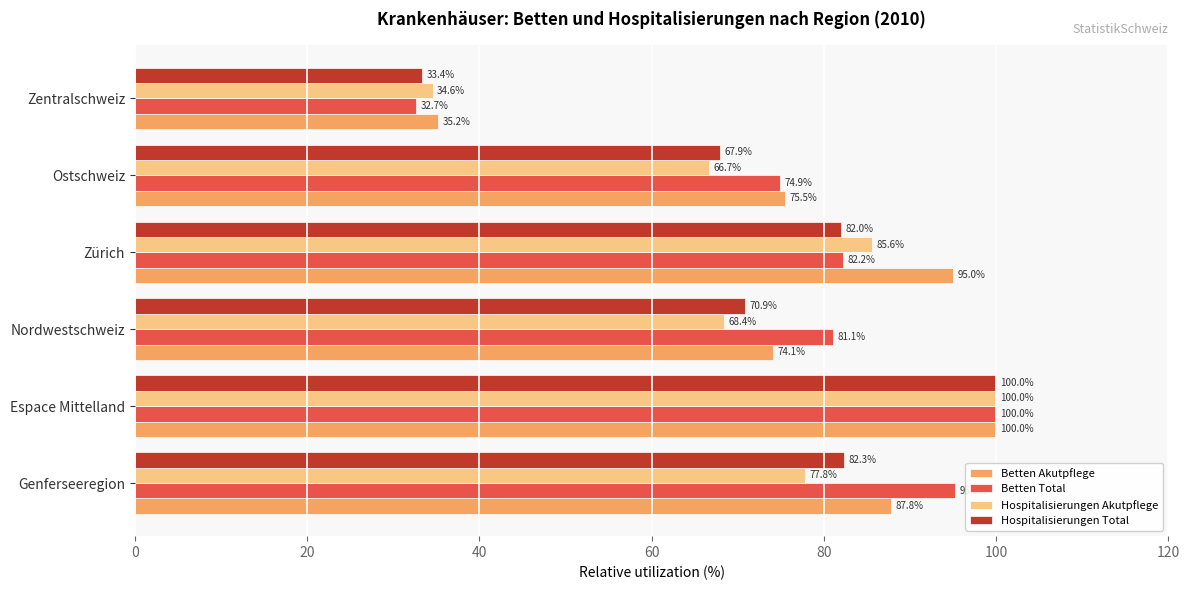

How many values in the Betten Total series are below 82?

3